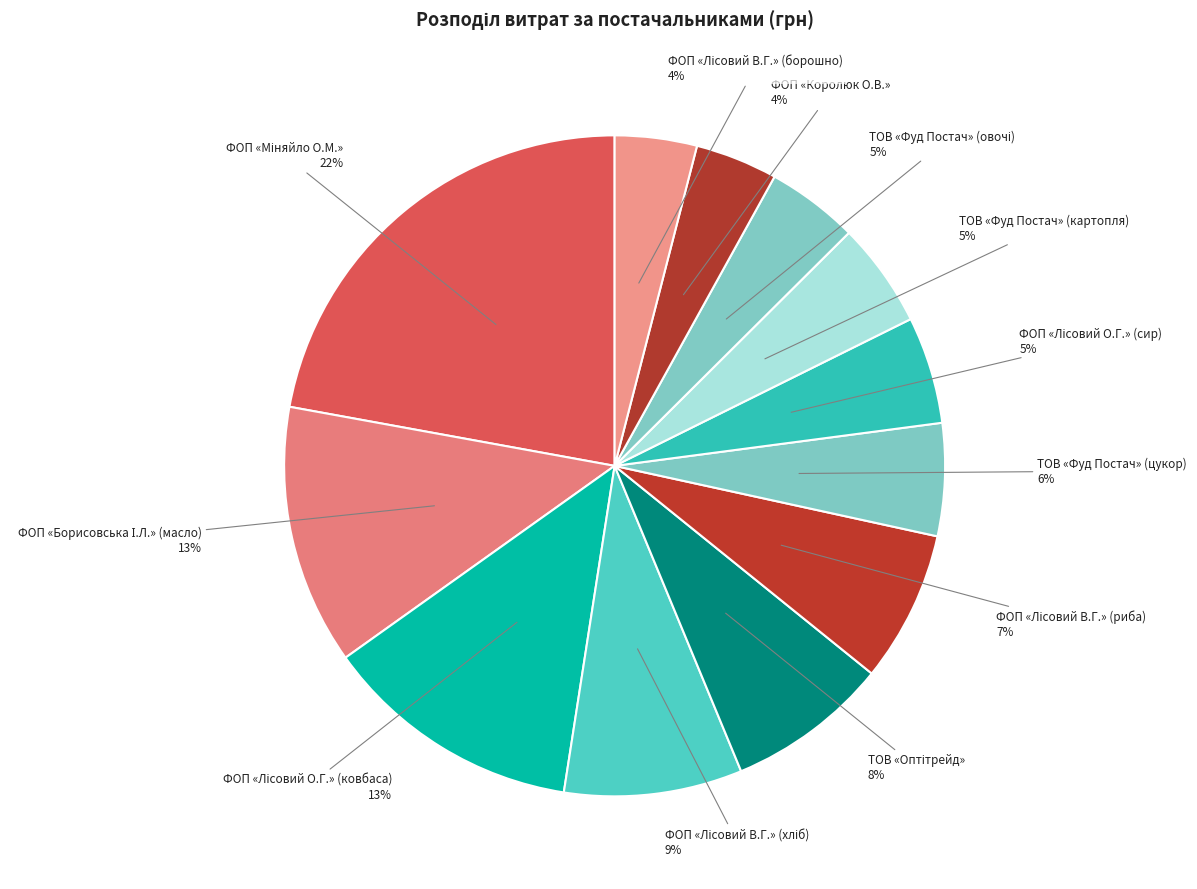

The ФОП «Королюк О.В.» slice represents 19% of the pie. True or false?

False